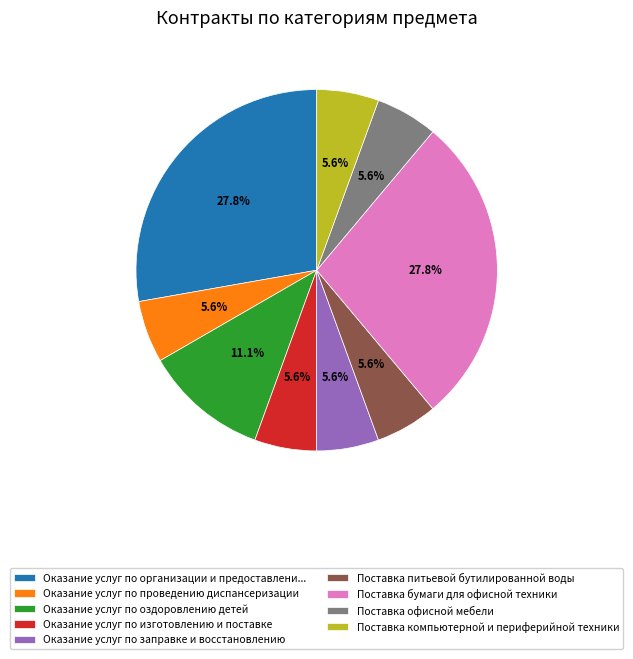

To the nearest percent, what is the difference between the largest and smallest slice percentages?

22%